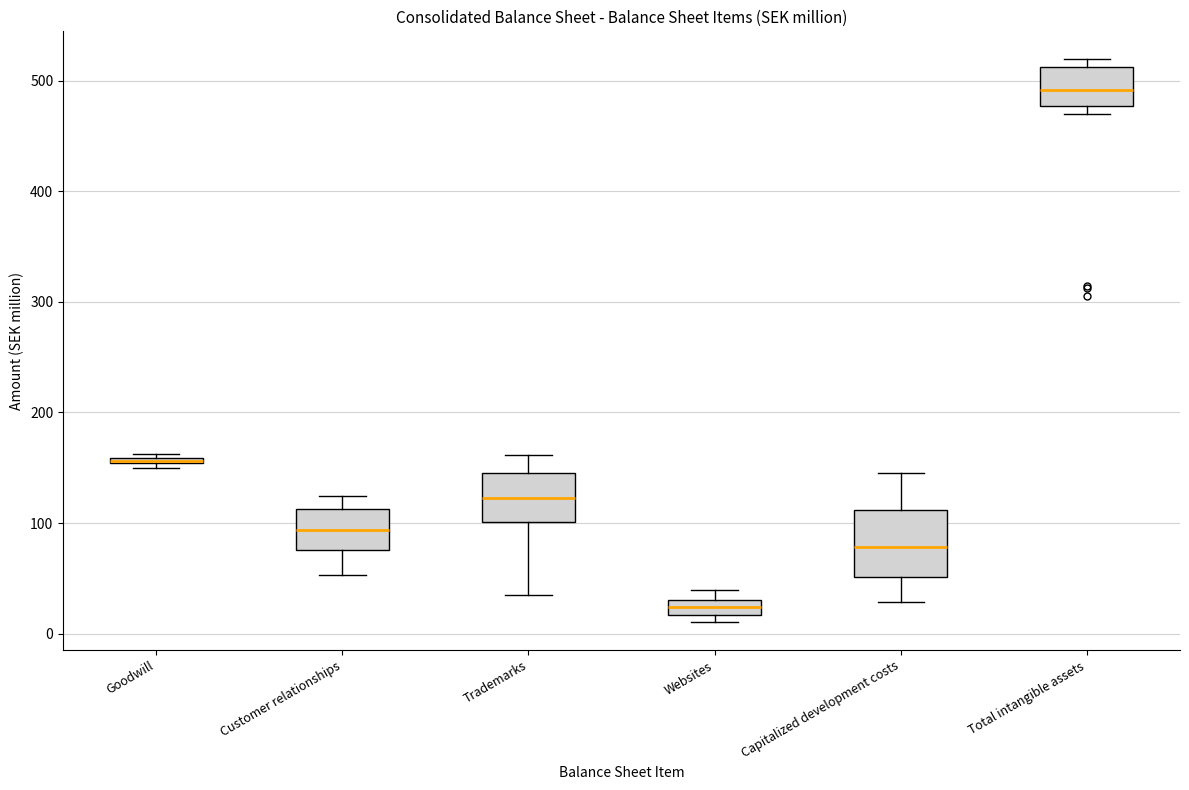

Which box is the tallest, from its lower edge to its upper edge?

Capitalized development costs